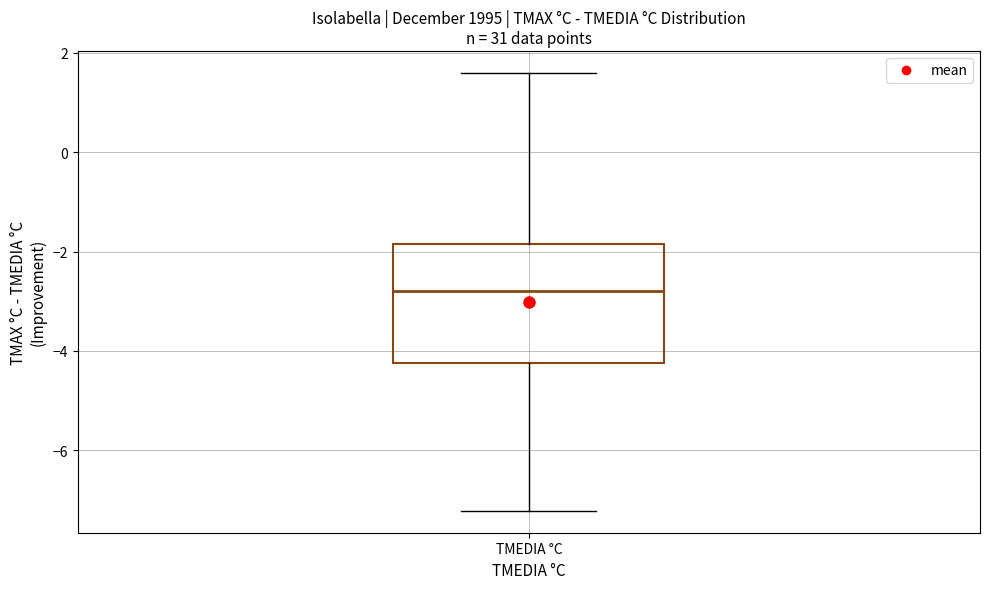

Where is the upper edge of the box for TMEDIA °C on the y-axis? The values are not printed on the chart, so give them approximately, as read against the axis.

-1.8